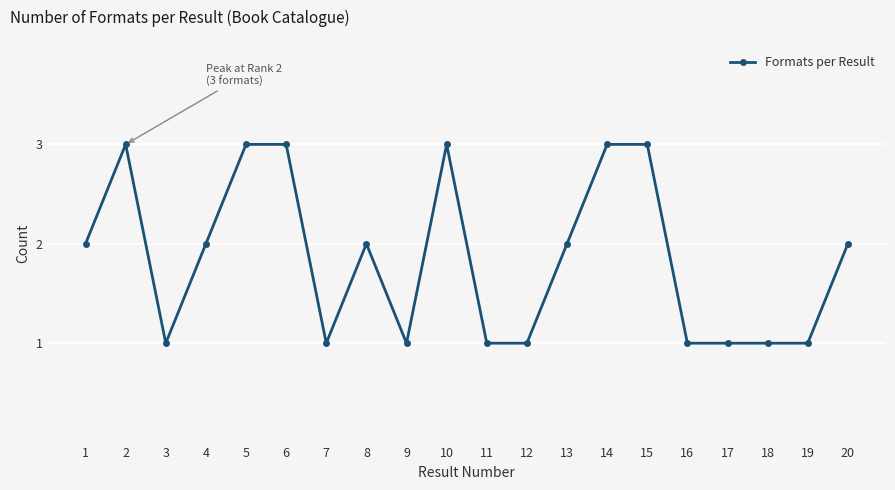

What value does the data have at 2?

3